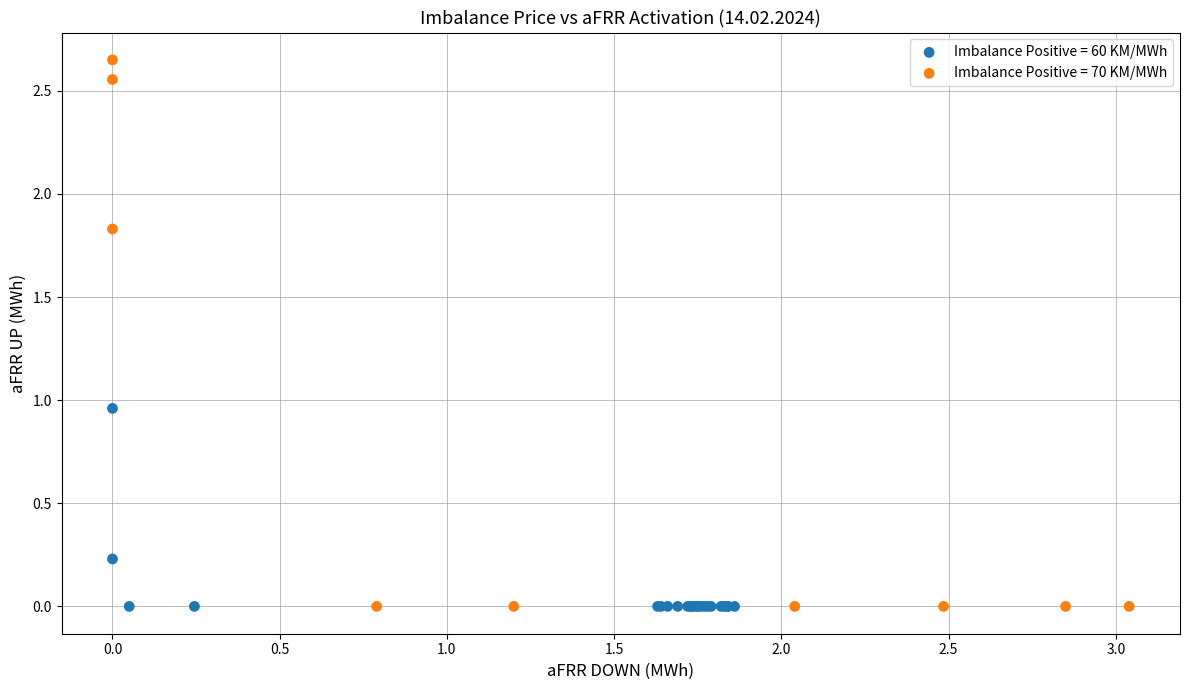

Which series reaches the maximum Y coordinate?

Imbalance Positive = 70 KM/MWh